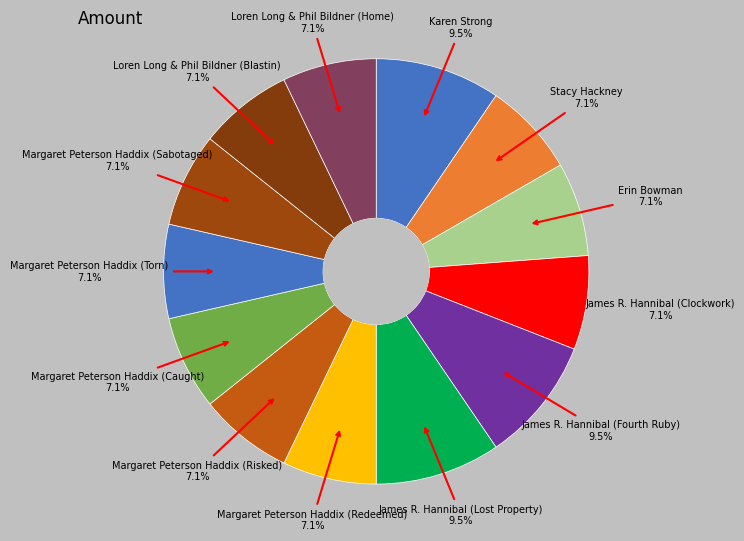

How many slices are in this pie chart?

13